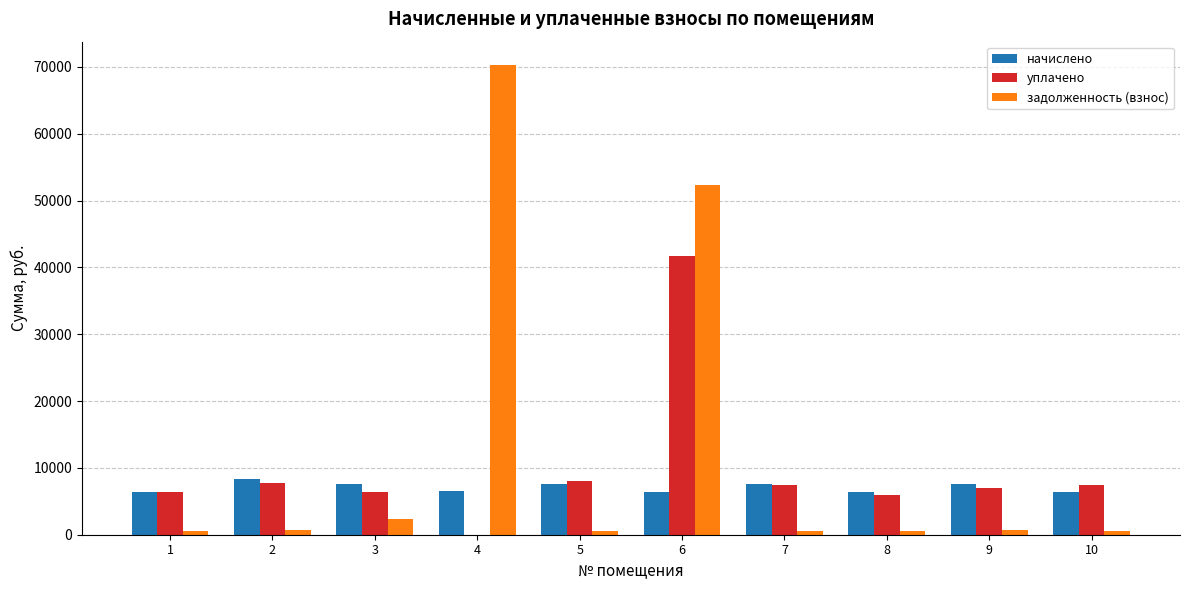

Between 4 and 9, which series saw the biggest shift?

задолженность (взнос)